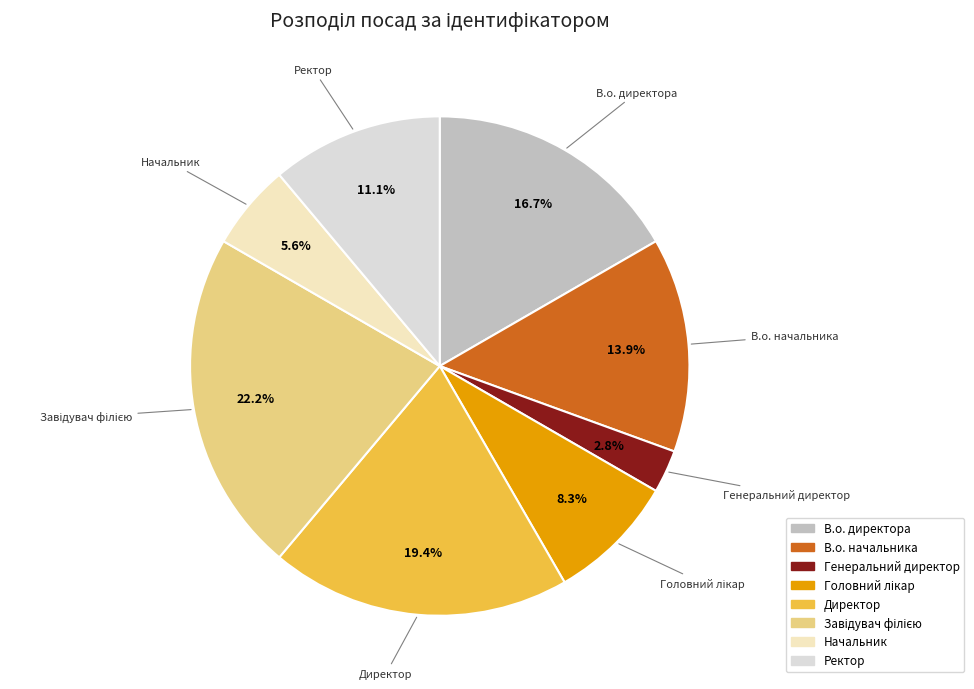

What portion of the pie excludes Генеральний директор?

97.2%